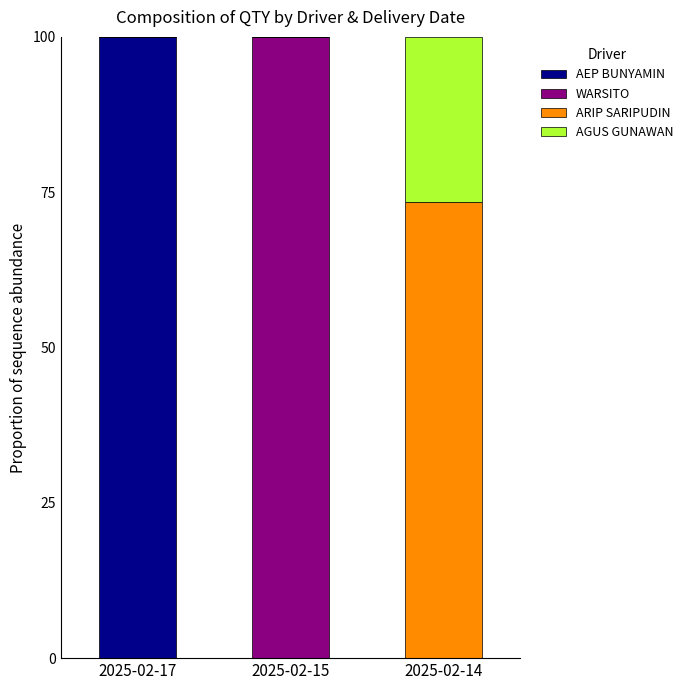

What is the total value across all series at 2025-02-15?

100.0